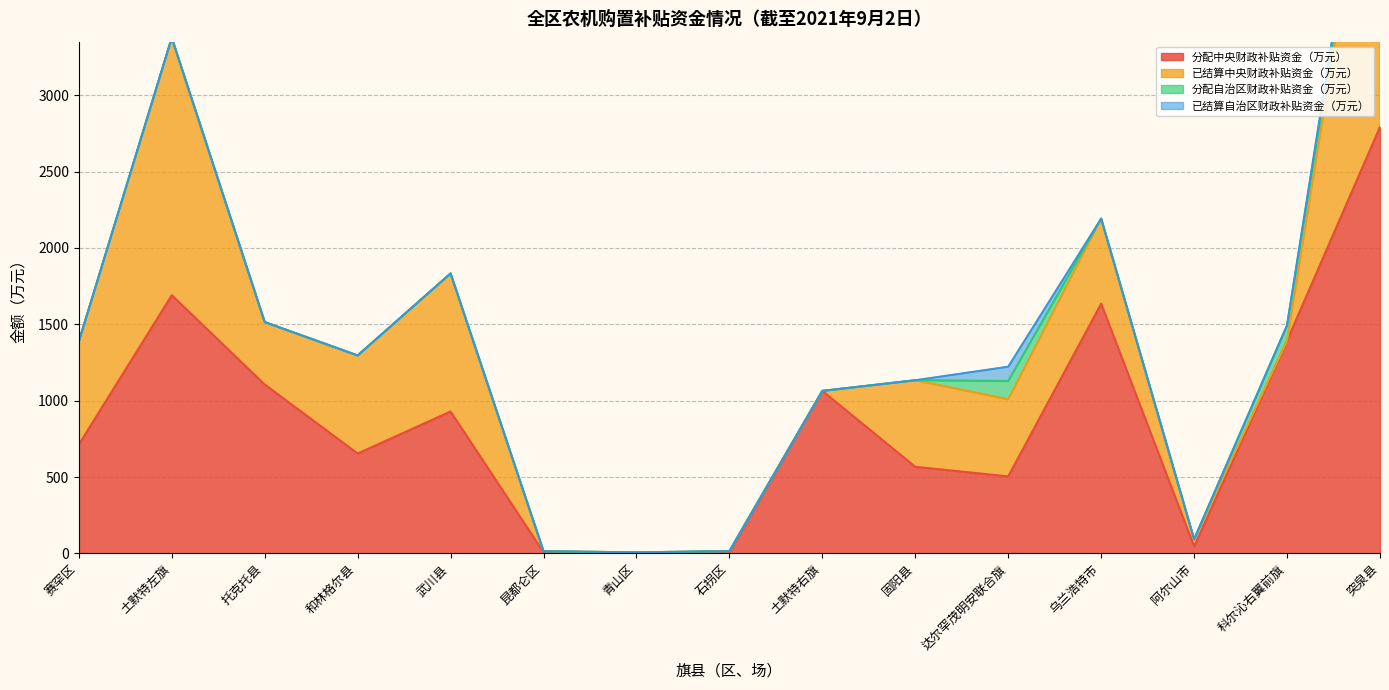

The value of 已结算中央财政补贴资金（万元） at 阿尔山市 is 45.9. True or false?

True